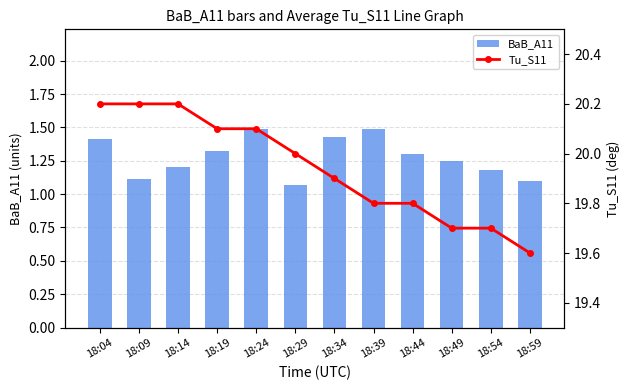

Which series has the widest spread of values?

Tu_S11